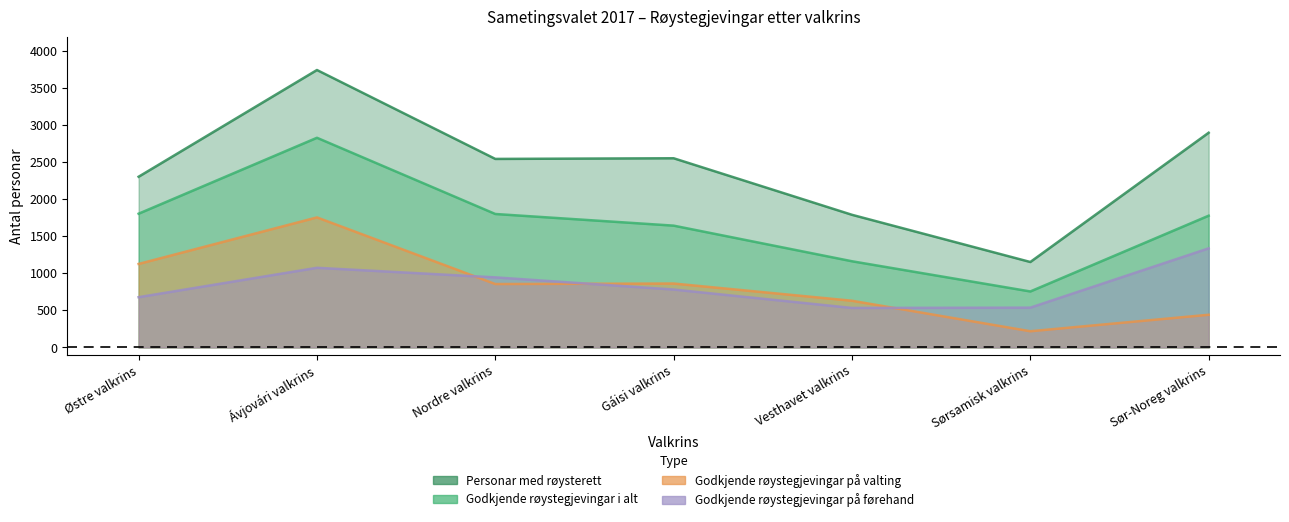

What value does the Godkjende røystegjevingar på førehand series have at Sørsamisk valkrins, to the nearest 100?

500